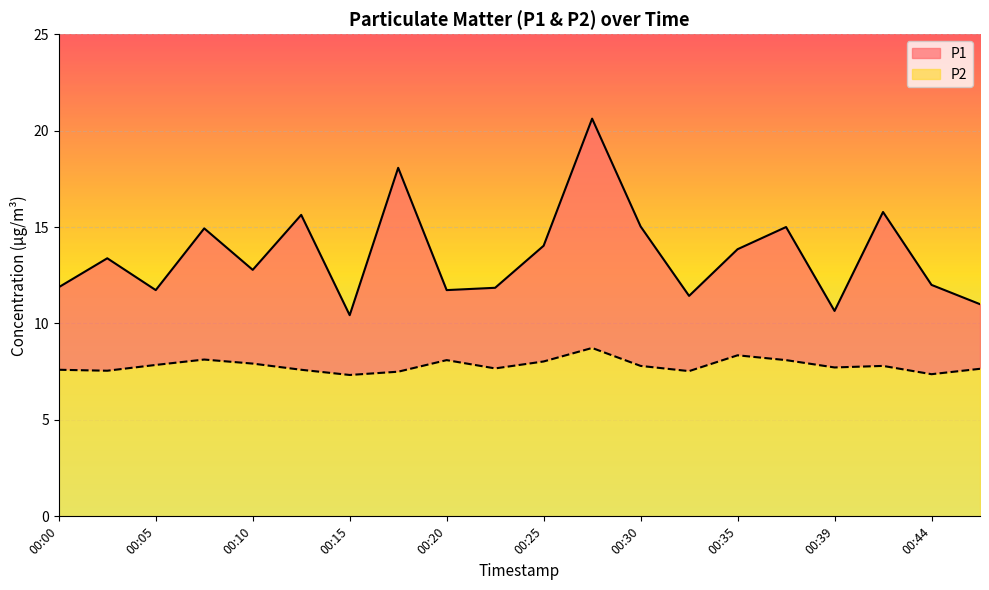

At how many categories does at least one series exceed 15?

5